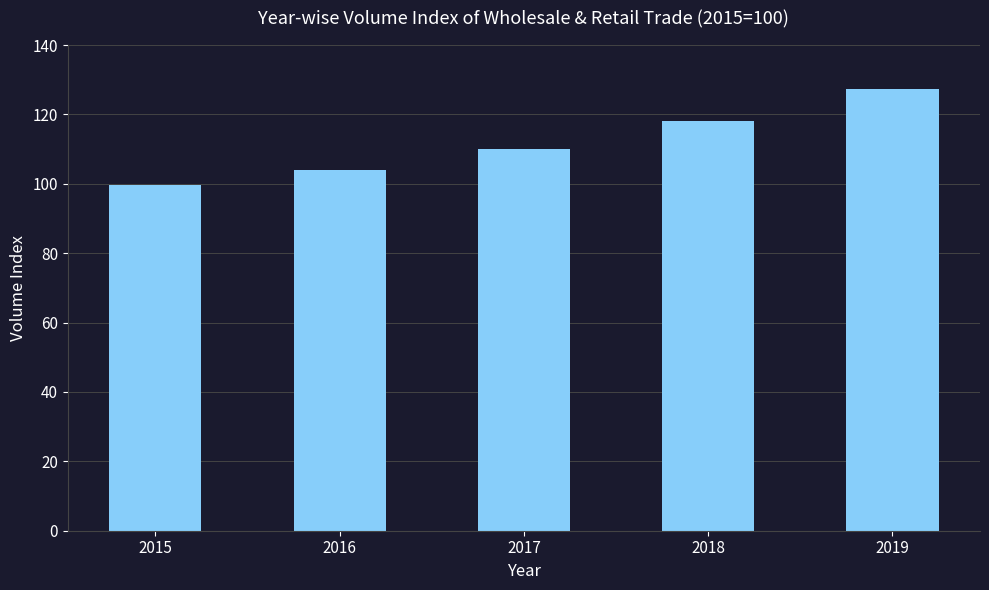

At which label is the value closest to 113?

2017